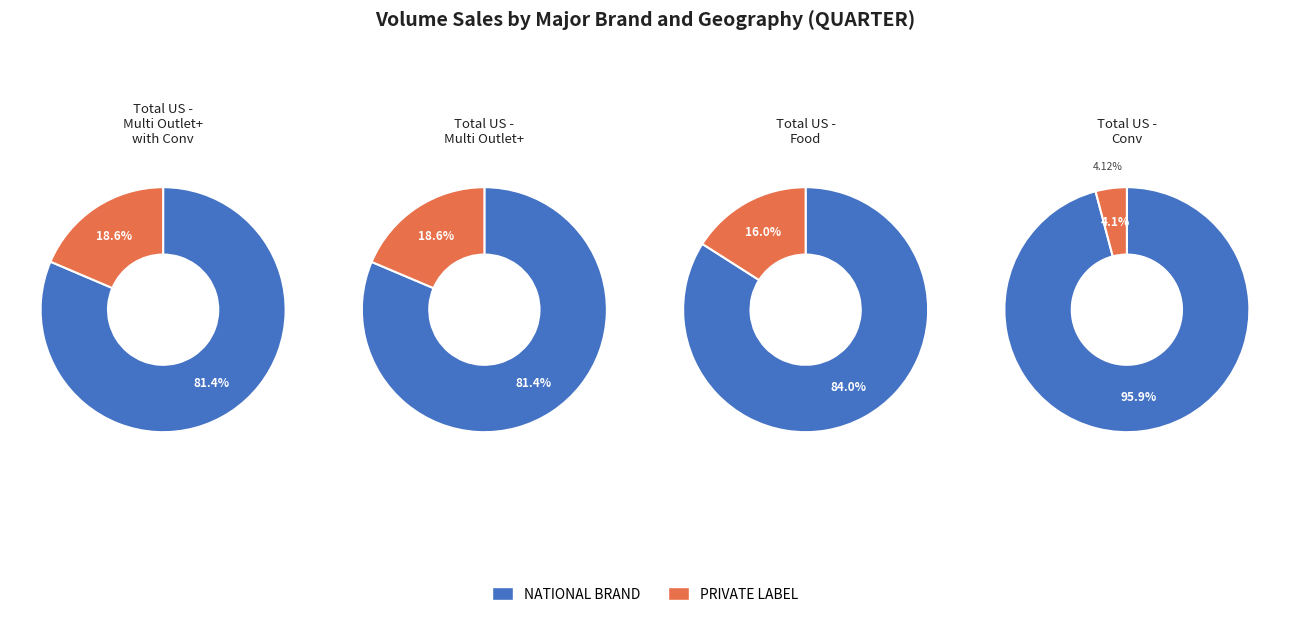

Which slice represents more than half of the pie?

NATIONAL BRAND